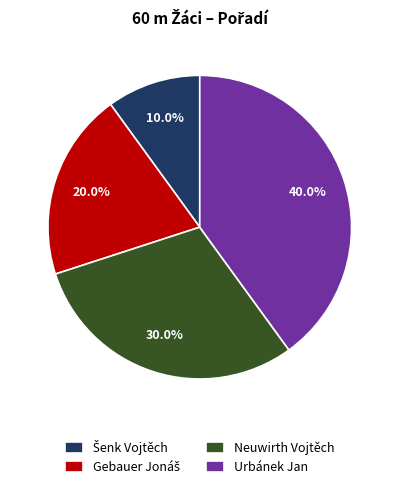

What is the total percentage of Urbánek Jan and Neuwirth Vojtěch?

70.0%